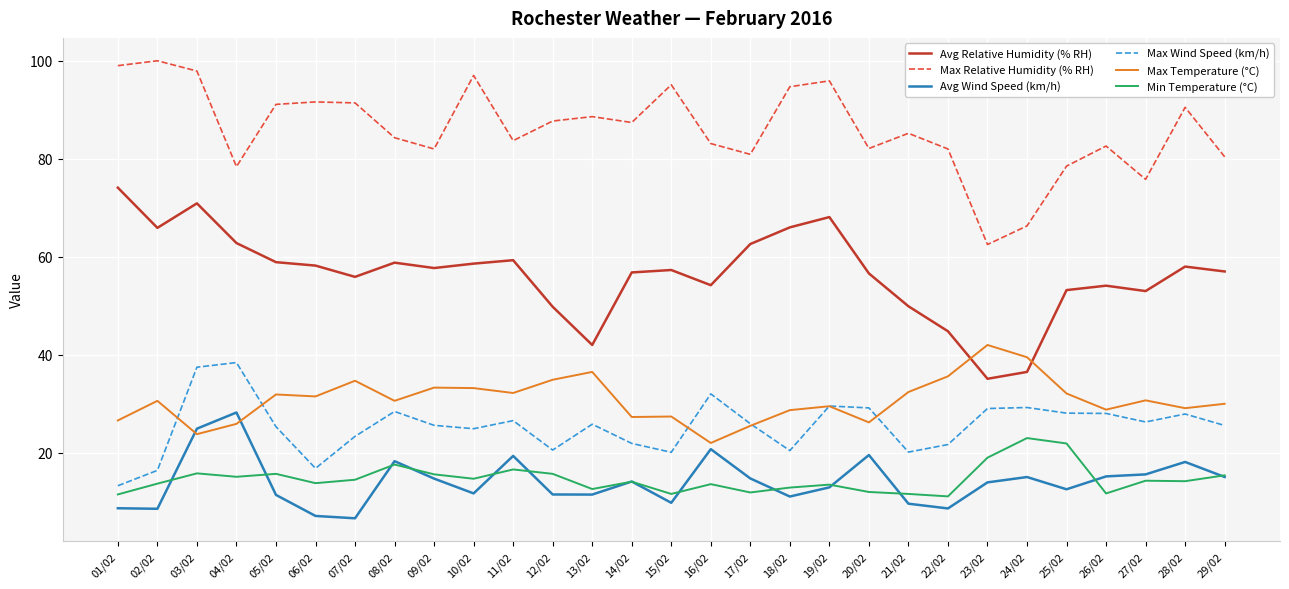

True or false: Max Relative Humidity (% RH) has a value of 91.6 at 06/02.

True